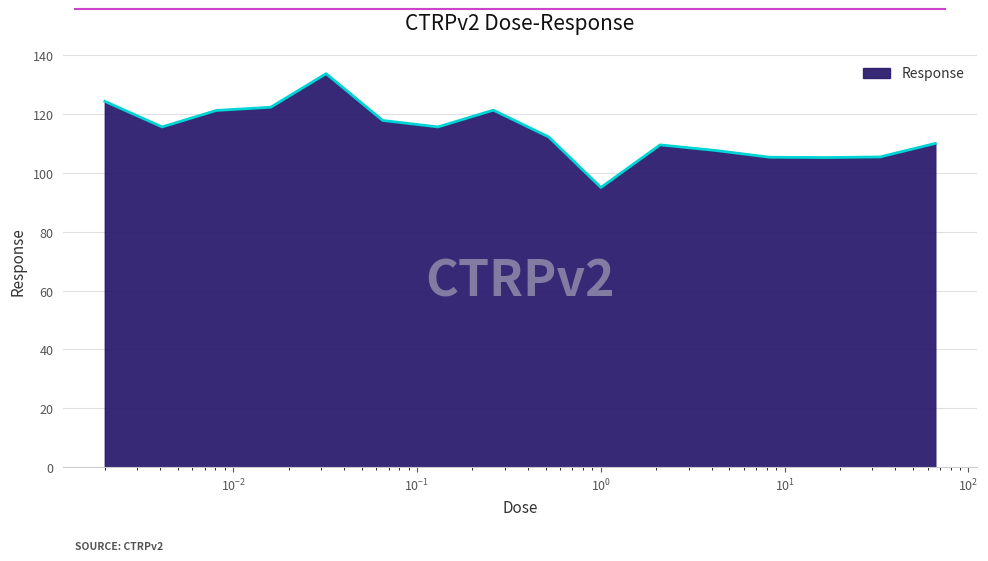

What is the difference between the maximum and minimum values?

38.7